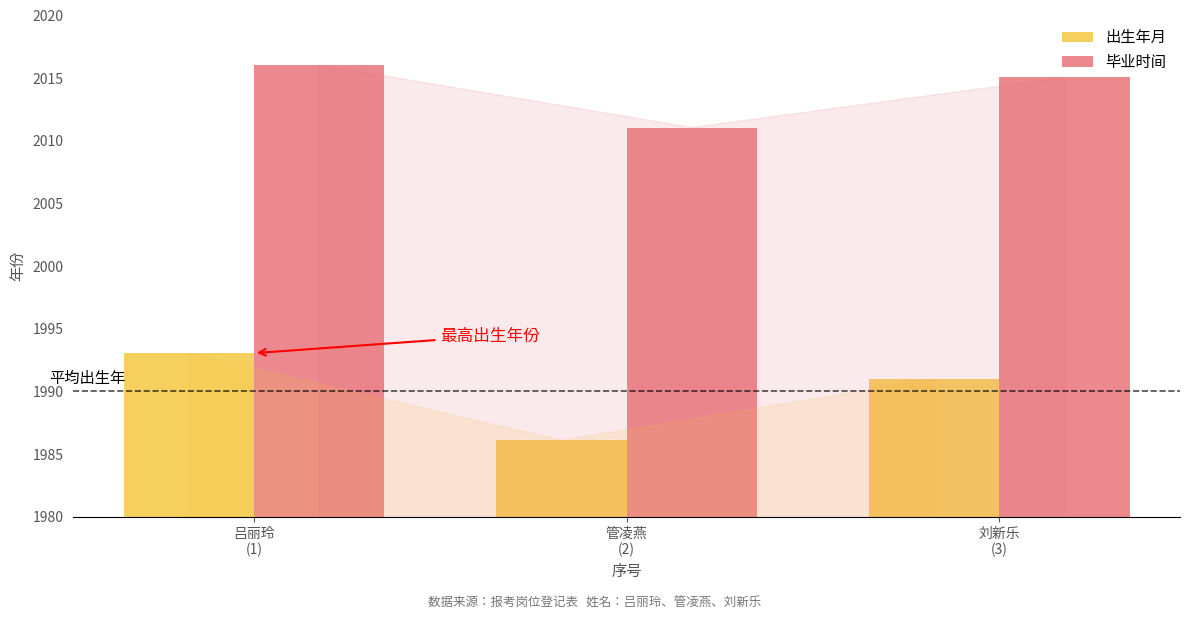

Reading left to right, what are all the values shown in this chart?

出生年月: 吕丽玲
(1)=1993.1	管凌燕
(2)=1986.1	刘新乐
(3)=1991.0
毕业时间: 吕丽玲
(1)=2016.1	管凌燕
(2)=2011.1	刘新乐
(3)=2015.1